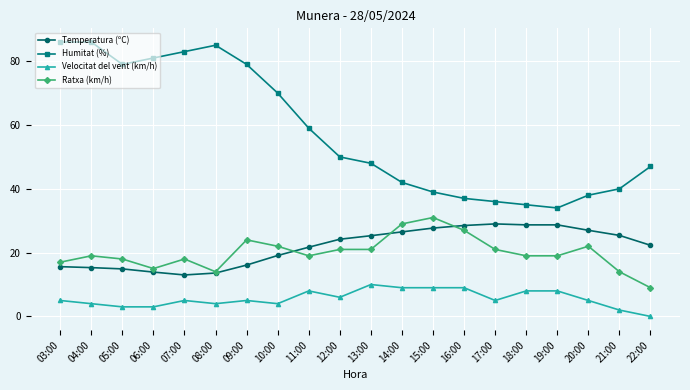

What is the sum of all Humitat (%) values?

1154.0